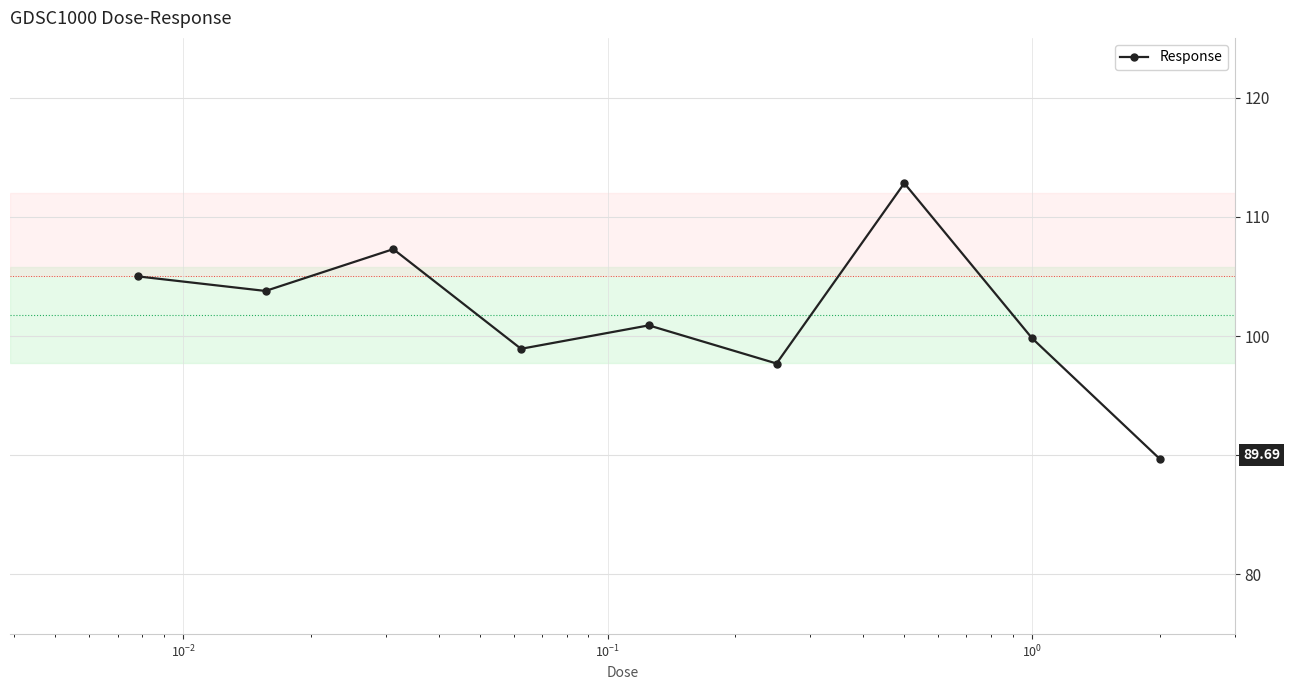

What is the sum of all values?

915.9